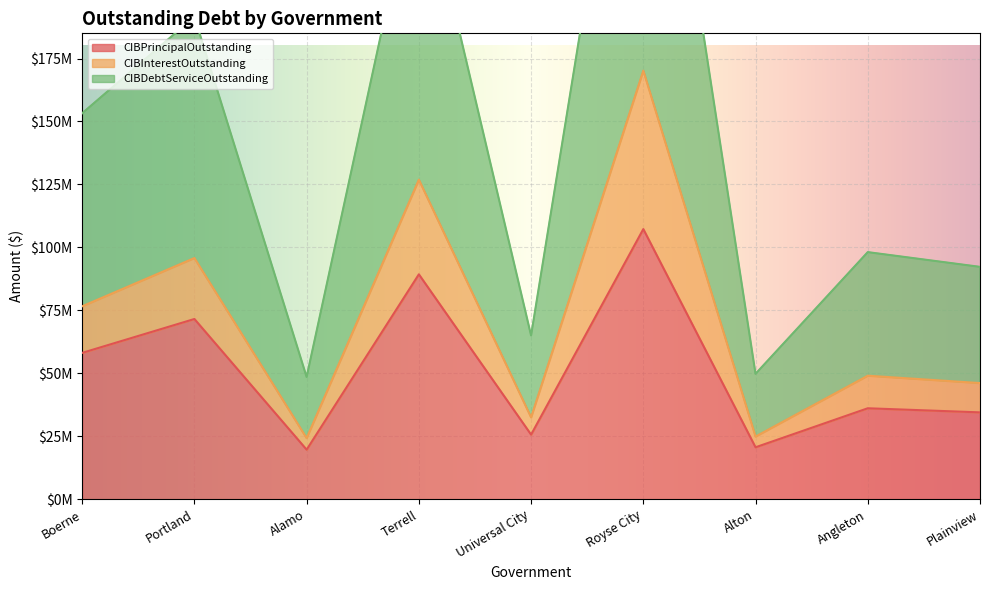

How many data points in CIBDebtServiceOutstanding are above 98129368?

5